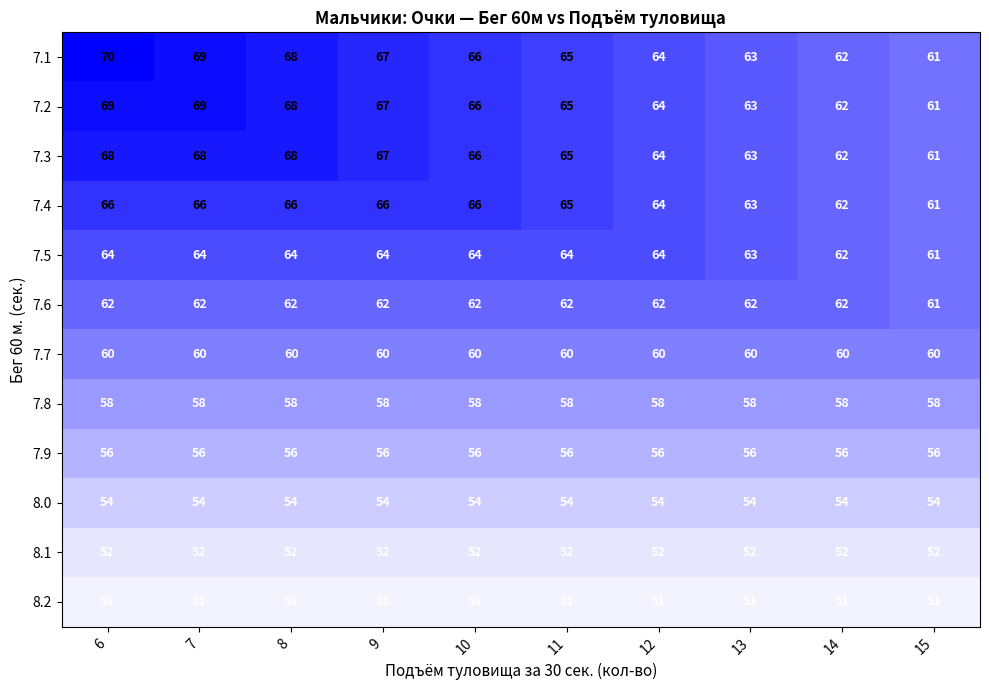

What is the total value across all series at 12?

713